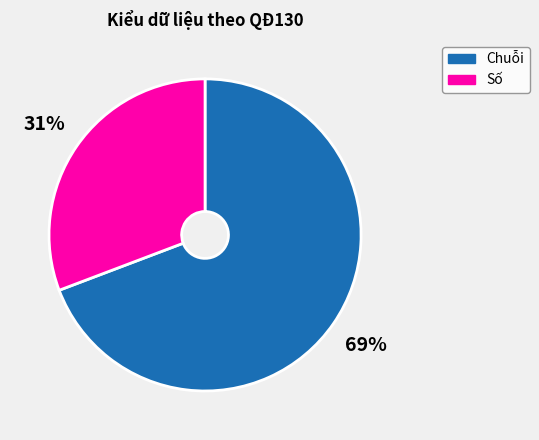

True or false: Chuỗi accounts for 84% of the total.

False